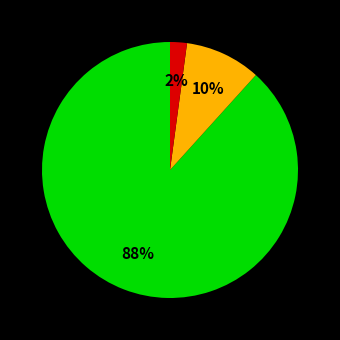

To the nearest percent, what is the average slice percentage?

33%